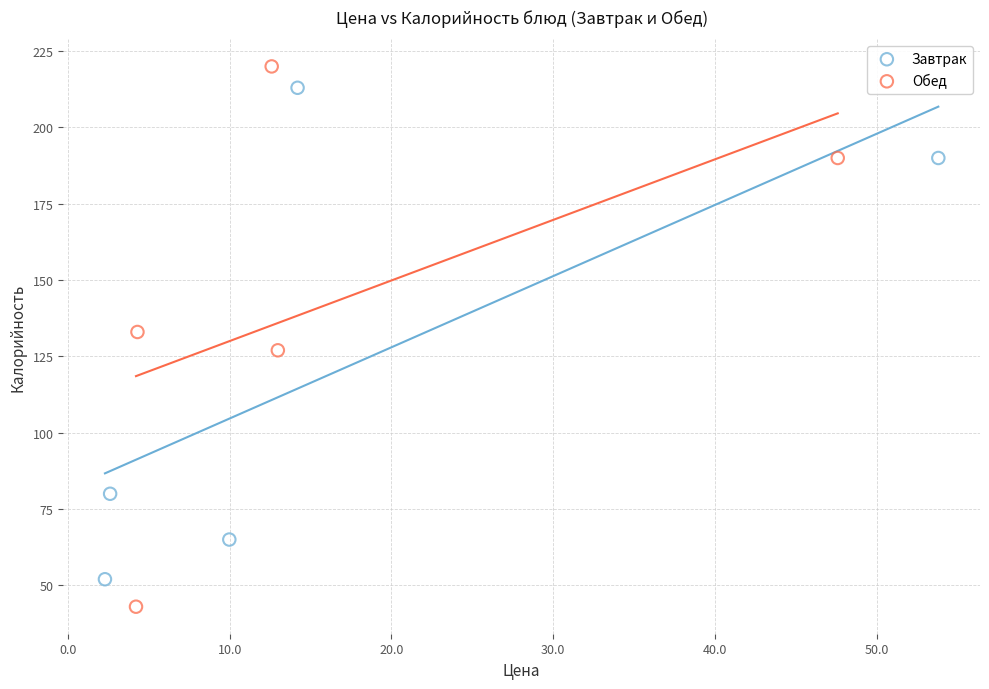

What are all the series names shown in the legend?

Завтрак, Обед